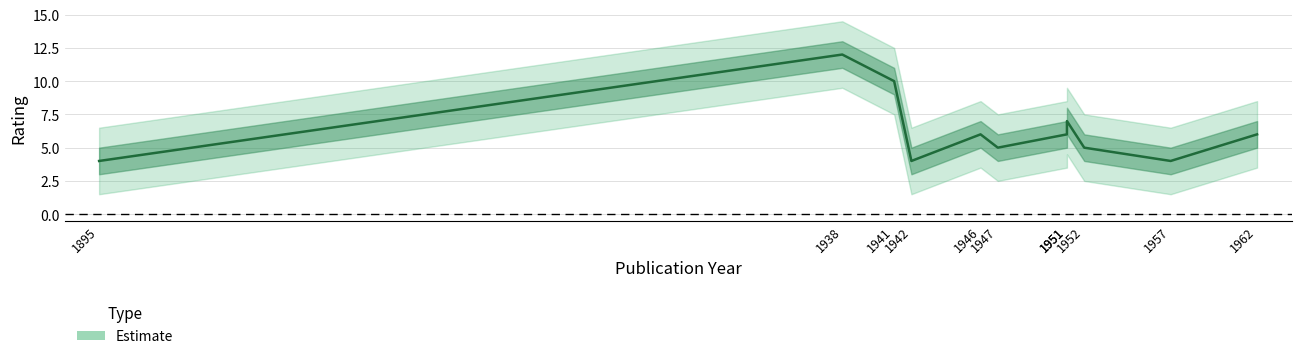

What value does the data have at 1951?

7